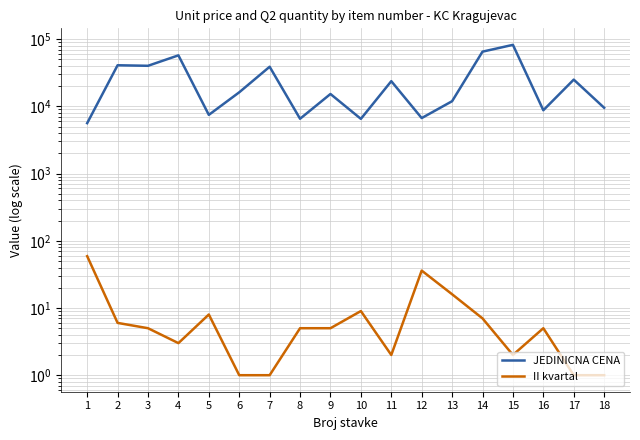

What are all the series names shown in the legend?

JEDINICNA CENA, II kvartal